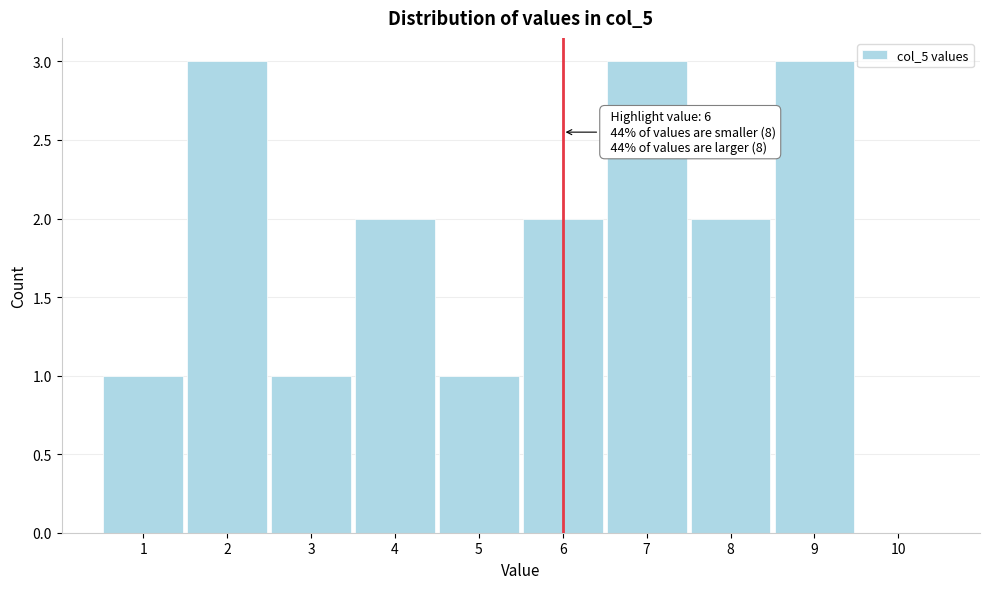

Reading right to left, list all the values displayed in this chart.

10=0	9=3	8=2	7=3	6=2	5=1	4=2	3=1	2=3	1=1